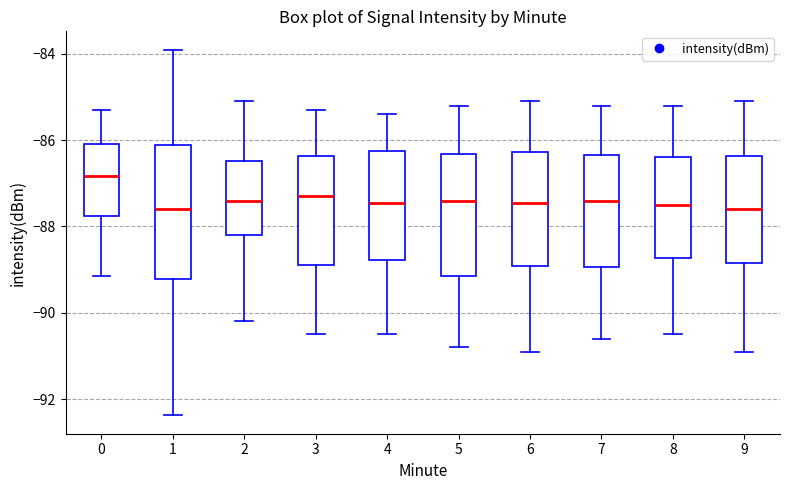

Reading left to right, read every box against the y-axis: the position of its median line, the range the box covers, and the ends of its whiskers. The values are not printed on the chart, so give them approximately, as read against the axis.

0: median -86.8, box -87.8 to -86.0, whiskers -89.2 to -85.2
1: median -87.6, box -89.2 to -86.2, whiskers -92.4 to -83.8
2: median -87.4, box -88.2 to -86.4, whiskers -90.2 to -85.0
3: median -87.2, box -88.8 to -86.4, whiskers -90.4 to -85.2
4: median -87.4, box -88.8 to -86.2, whiskers -90.4 to -85.4
5: median -87.4, box -89.2 to -86.4, whiskers -90.8 to -85.2
6: median -87.4, box -89.0 to -86.2, whiskers -90.8 to -85.0
7: median -87.4, box -89.0 to -86.4, whiskers -90.6 to -85.2
8: median -87.4, box -88.8 to -86.4, whiskers -90.4 to -85.2
9: median -87.6, box -88.8 to -86.4, whiskers -90.8 to -85.0